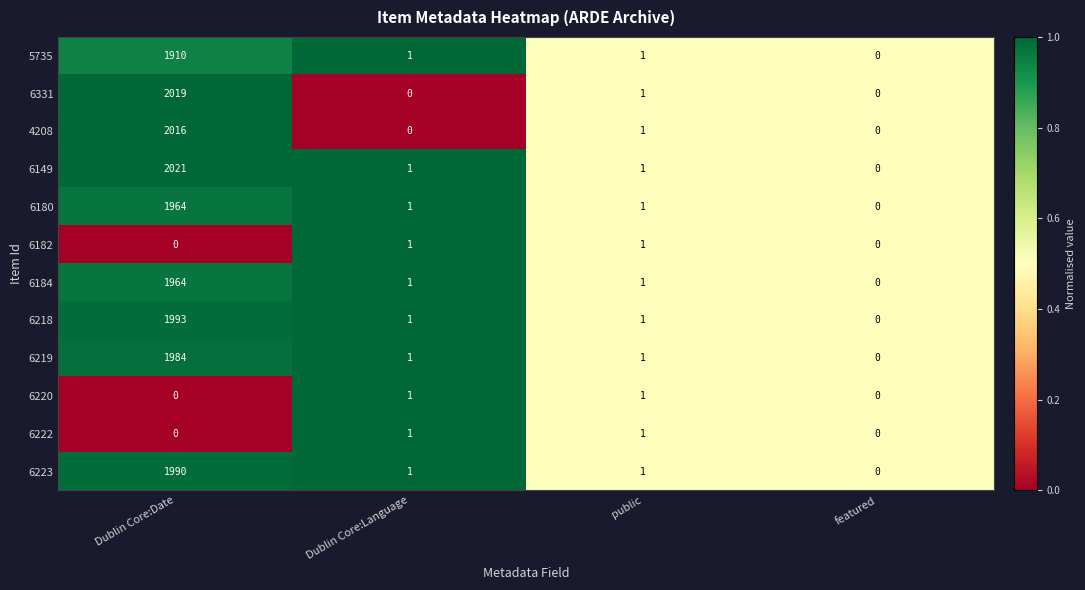

What is the total value across all series at public?

12